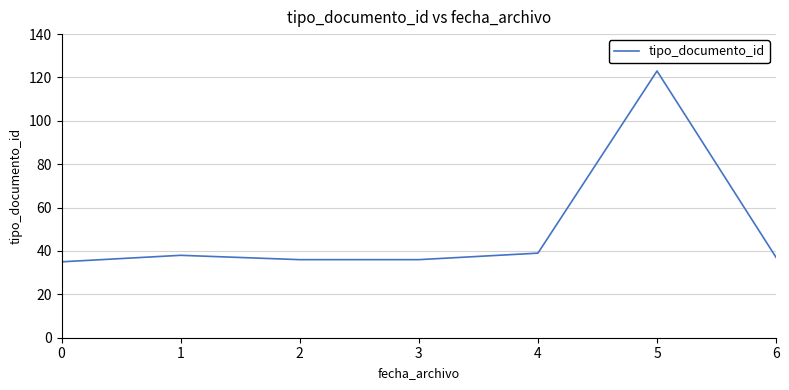

Reading left to right, list all the values displayed in this chart.

35	38	36	36	39	123	37